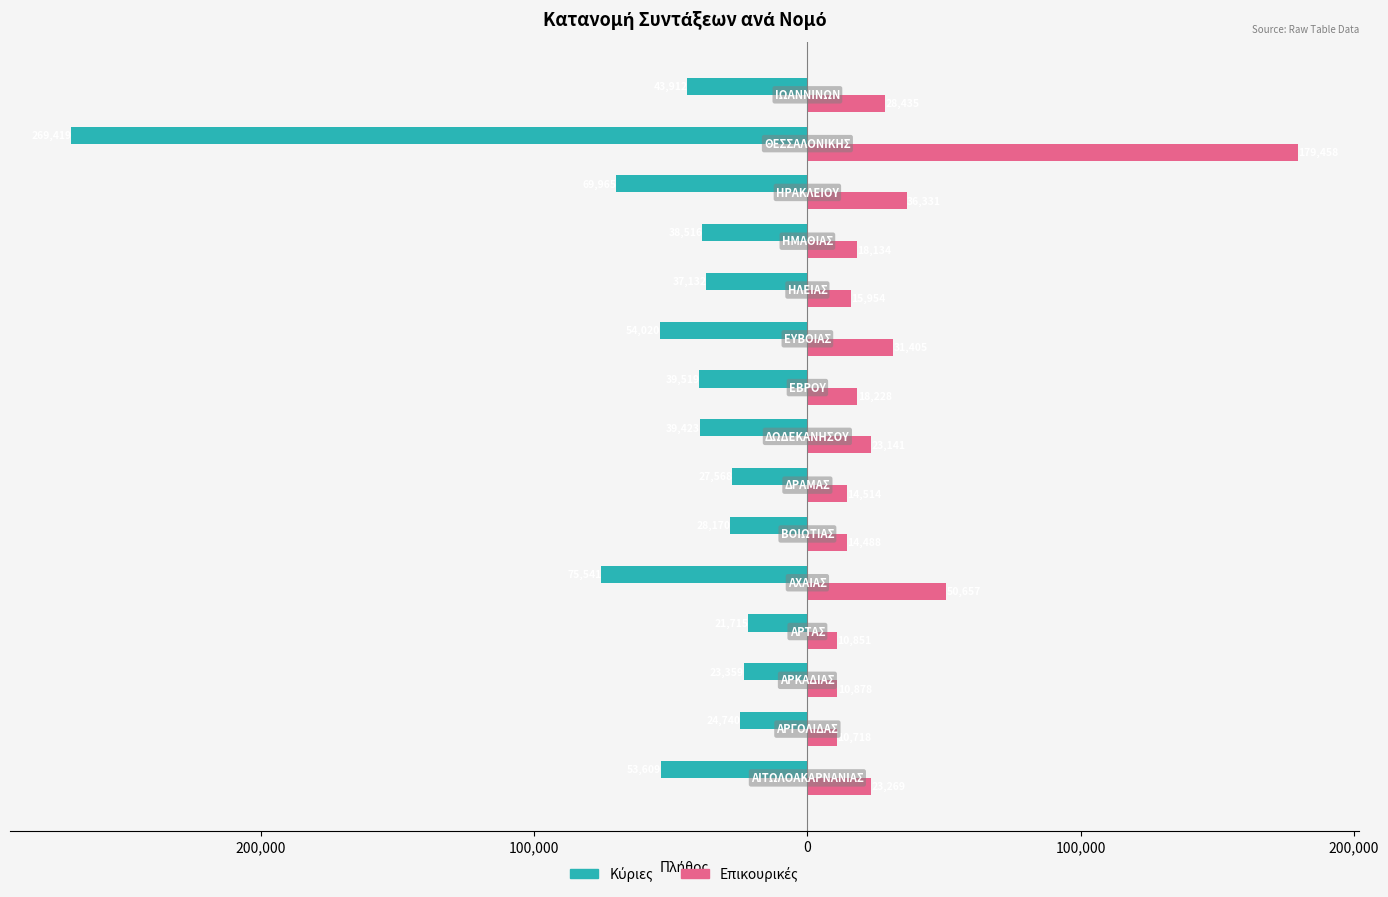

What is the average value of the Κύριες series?

-56441